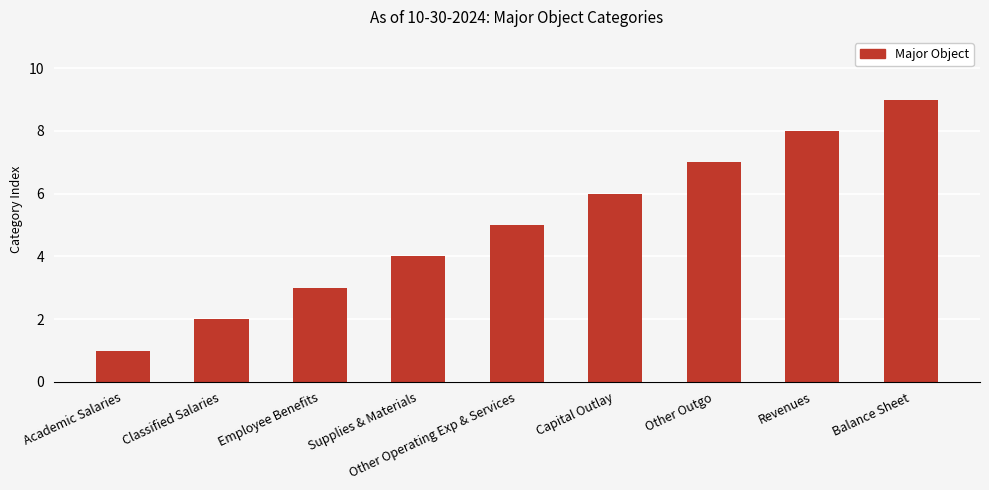

How many data points are less than 5?

4